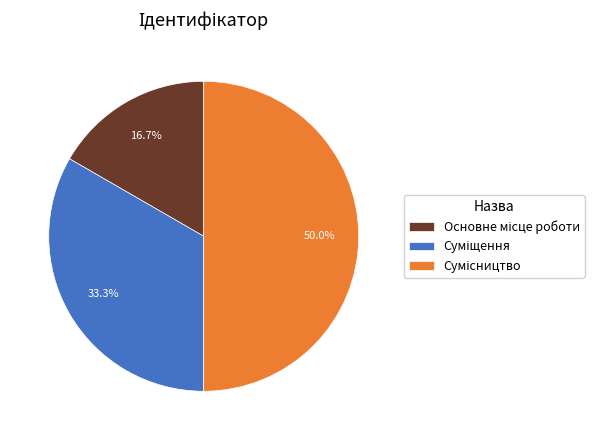

Is it true that Суміщення is 33% of the pie?

True